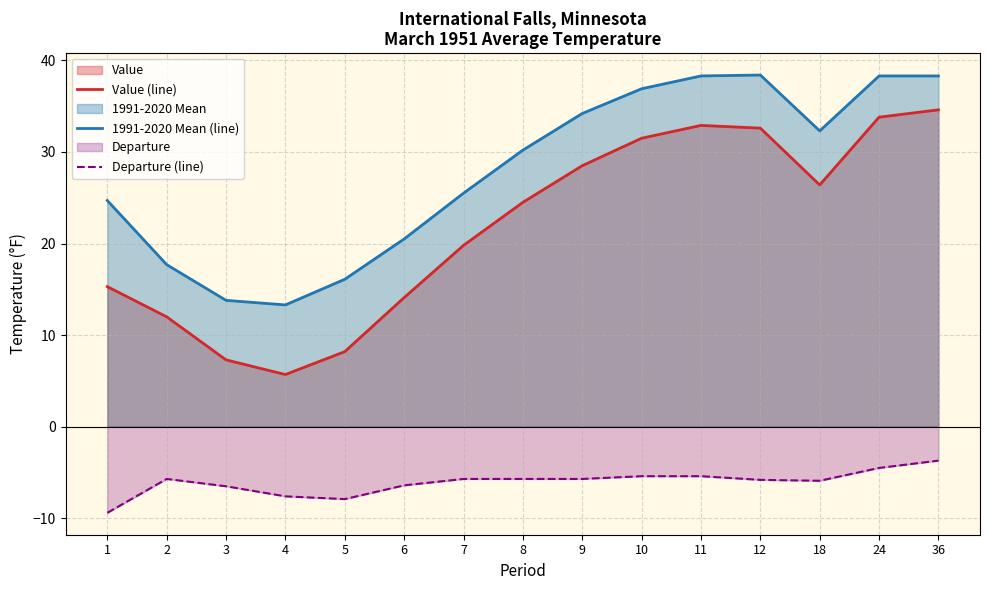

Where is 1991-2020 Mean (line) nearest to the value 25?

1